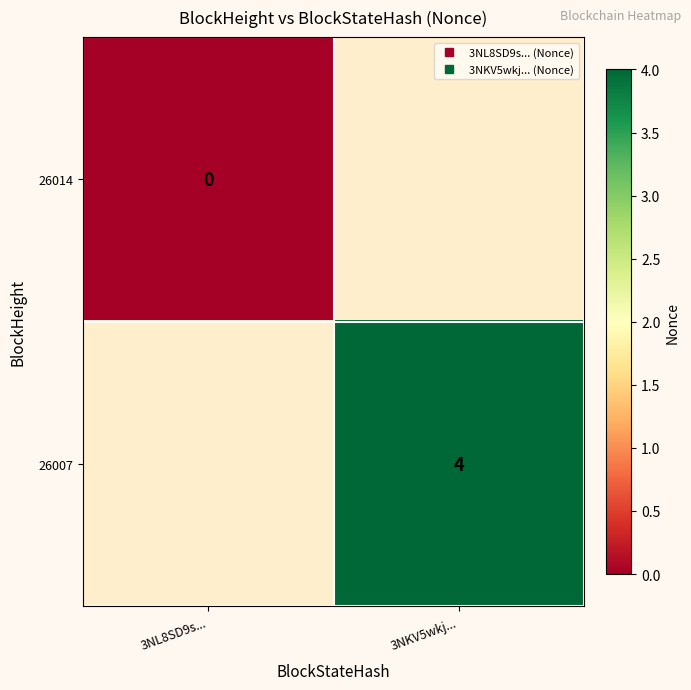

Is the value of 26007 at 3NL8SD9s... greater than the value of 26014 at 3NKV5wkj...?

No